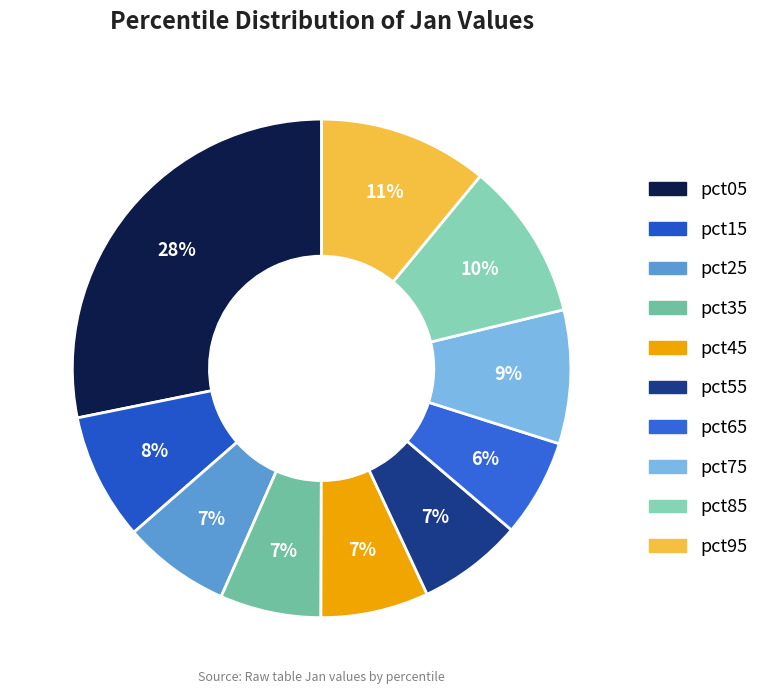

To the nearest percent, what is the average slice percentage?

10%